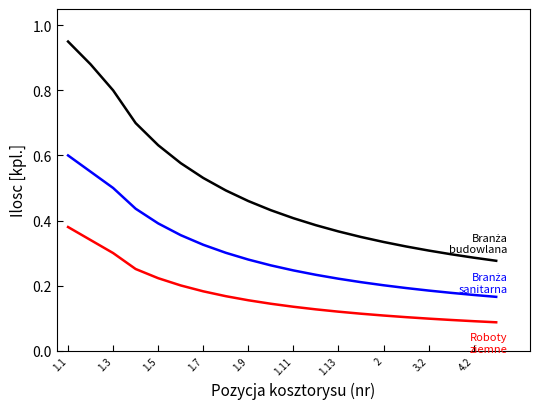

Does the chart display data point markers on the line(s)?

No